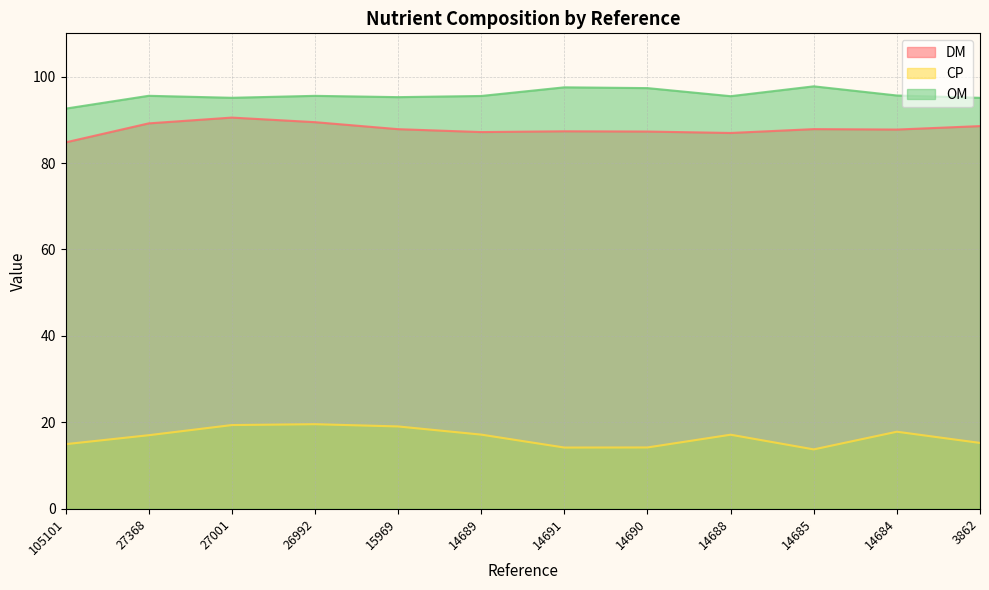

How many data points does each series have?

12